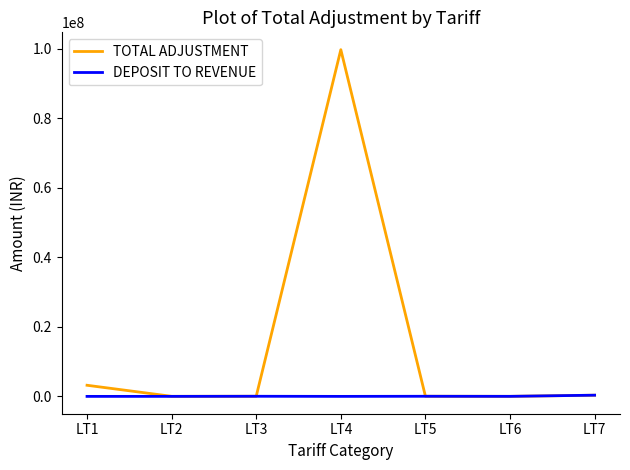

The TOTAL ADJUSTMENT series shows 99752803.9 at LT4. True or false?

True